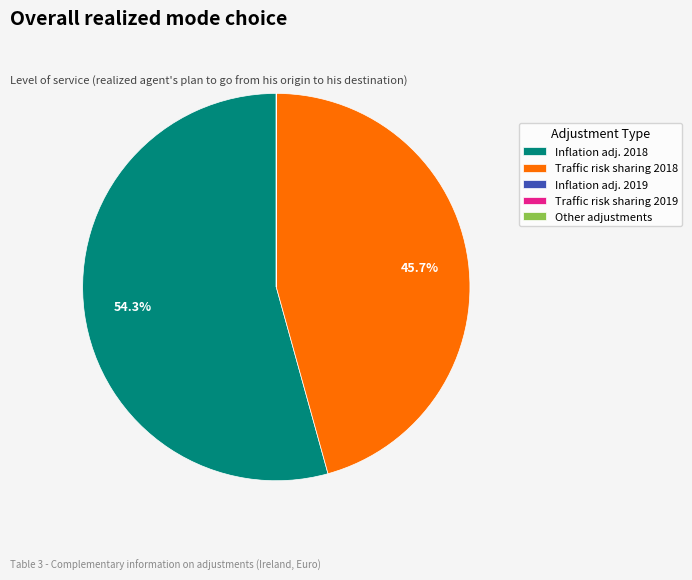

What is the ratio of the value at Inflation adj. 2018 to the value at Traffic risk sharing 2018?

1.2